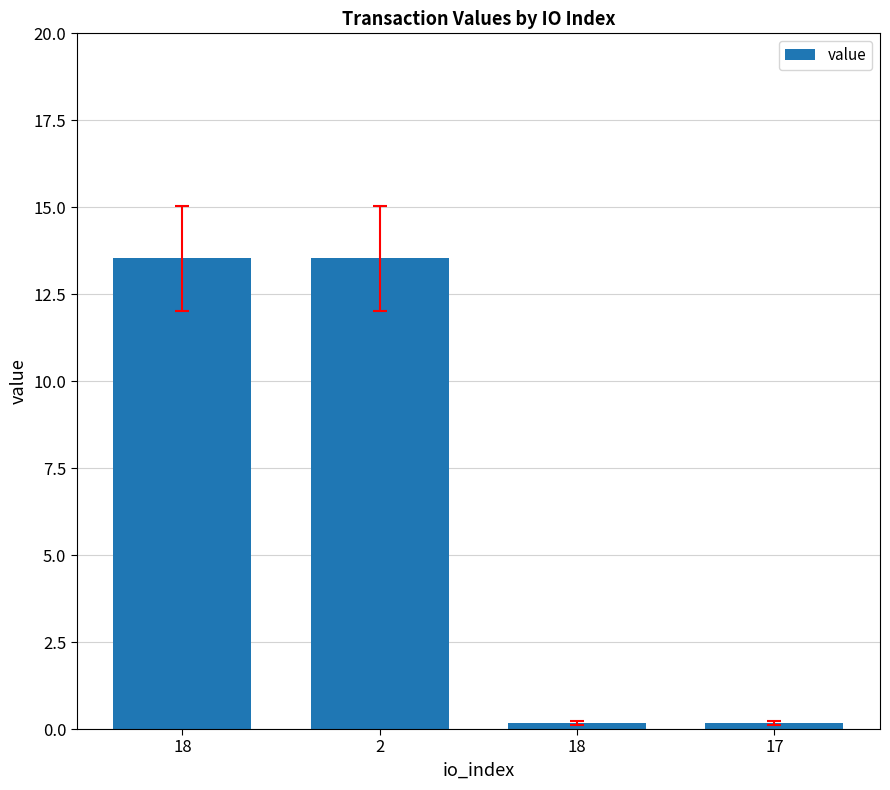

Are the bars horizontal?

No